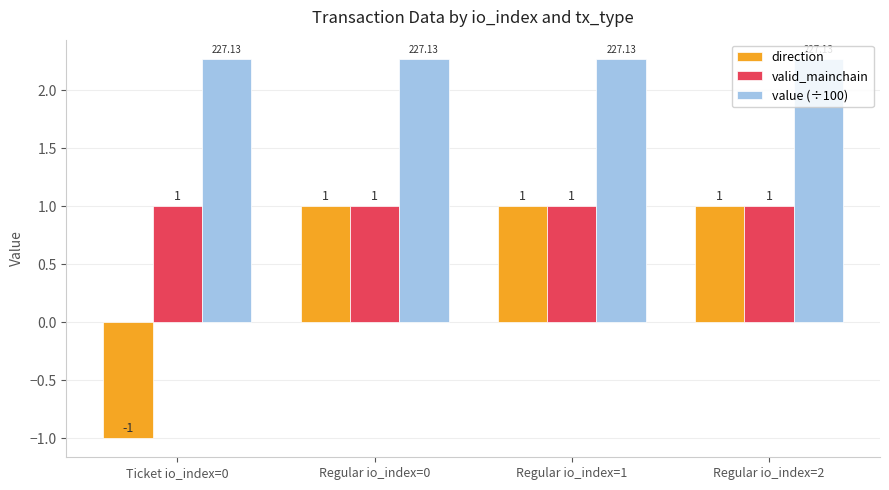

True or false: direction has a value of 1.4 at Regular io_index=0.

False